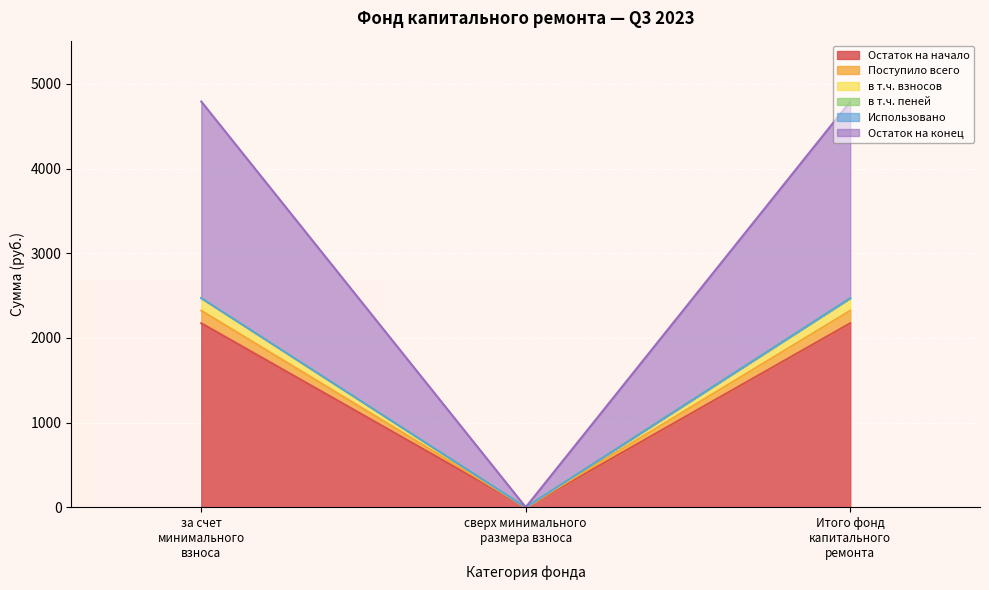

What is the highest value of the Остаток на начало series?

2172.9